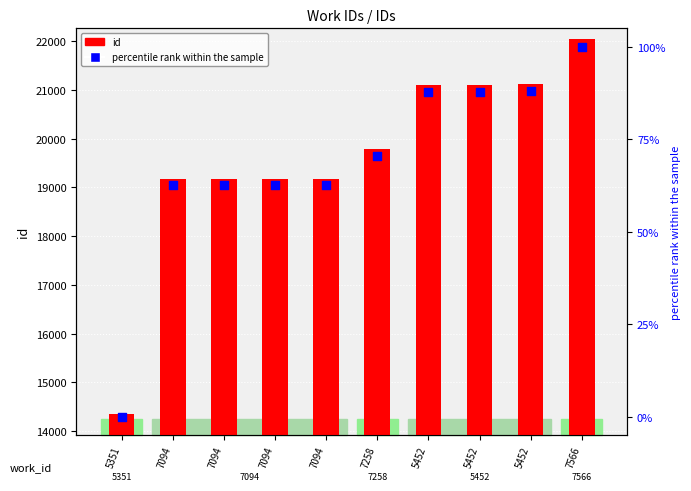

What is the total value across all series at 7094?

19229.6